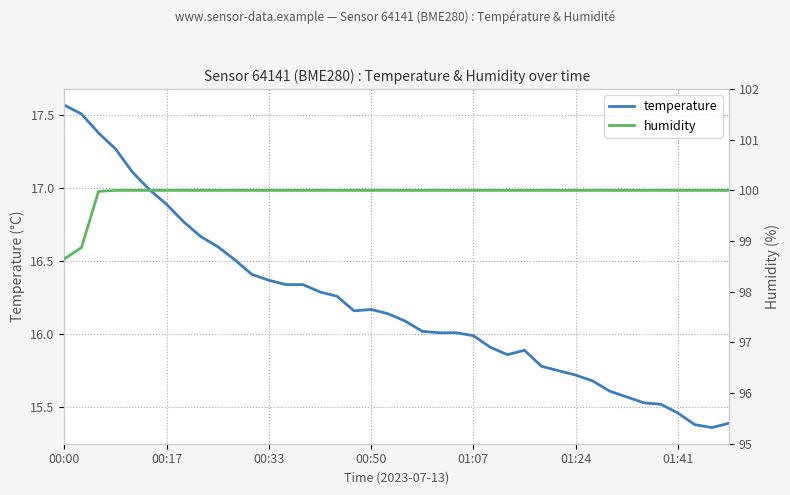

What is the sum of the temperature values at 22 and 37?

31.4